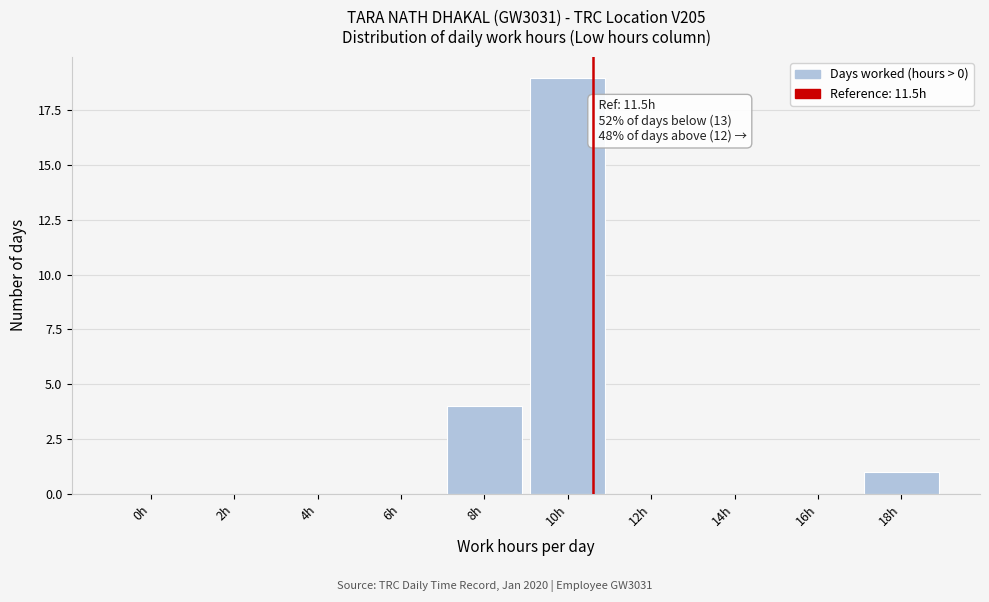

Reading right to left, extract all data points from this chart.

18h=1	16h=0	14h=0	12h=0	10h=19	8h=4	6h=0	4h=0	2h=0	0h=0